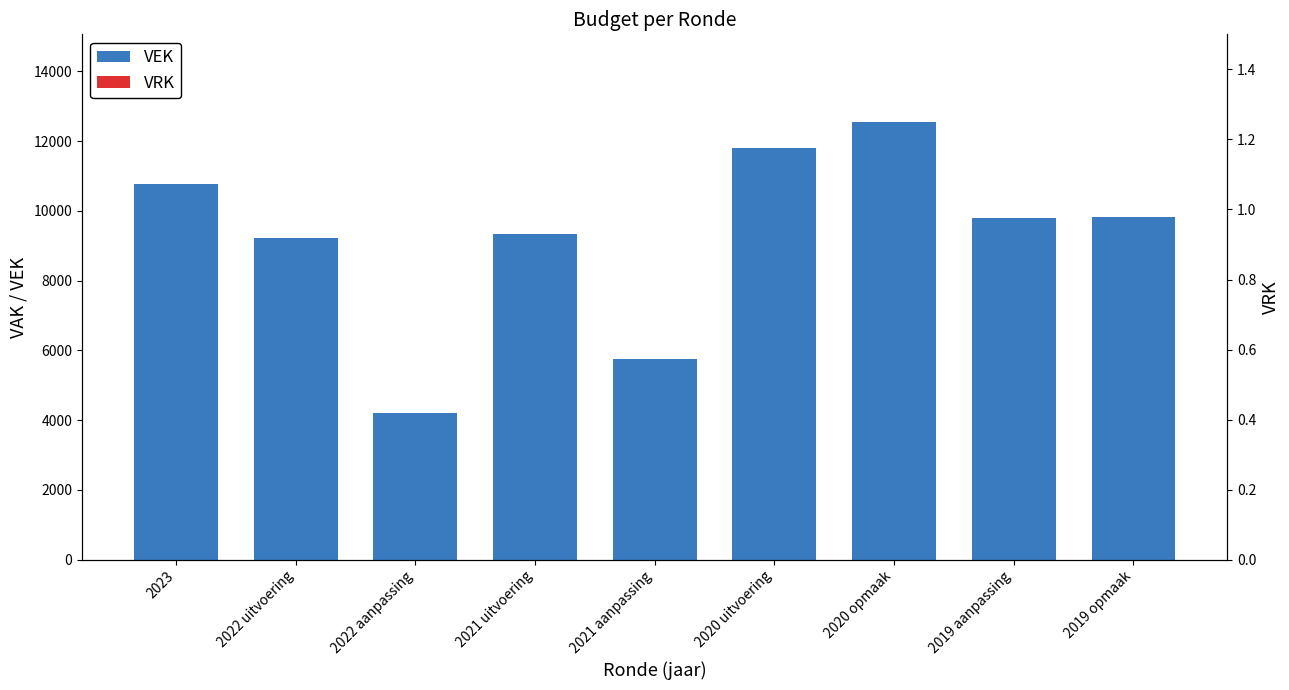

Is the value of VRK at 2020 opmaak greater than the value of VEK at 2023?

No